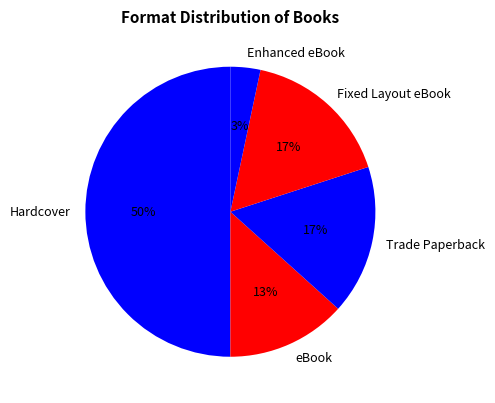

To the nearest percent, what portion does Fixed Layout eBook represent?

17%